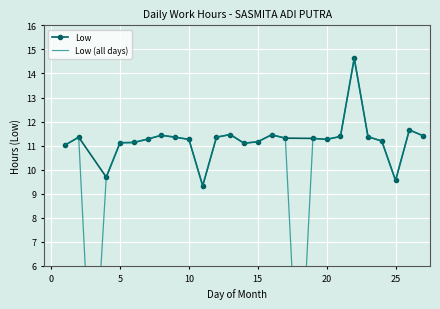

Reading right to left, transcribe all the data shown in this chart.

11.4	11.7	9.6	11.2	11.4	14.6	11.4	11.3	11.3	0.0	11.3	11.4	11.2	11.1	11.5	11.3	9.3	11.3	11.3	11.4	11.3	11.1	11.1	9.7	0.0	11.3	11.0